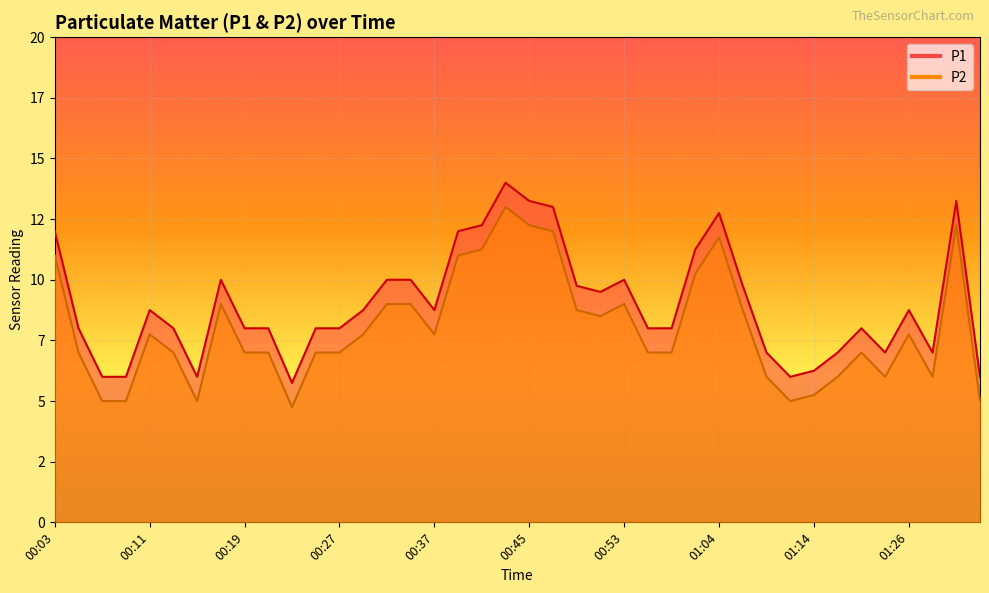

At which category is the sum across all series the highest?

00:43